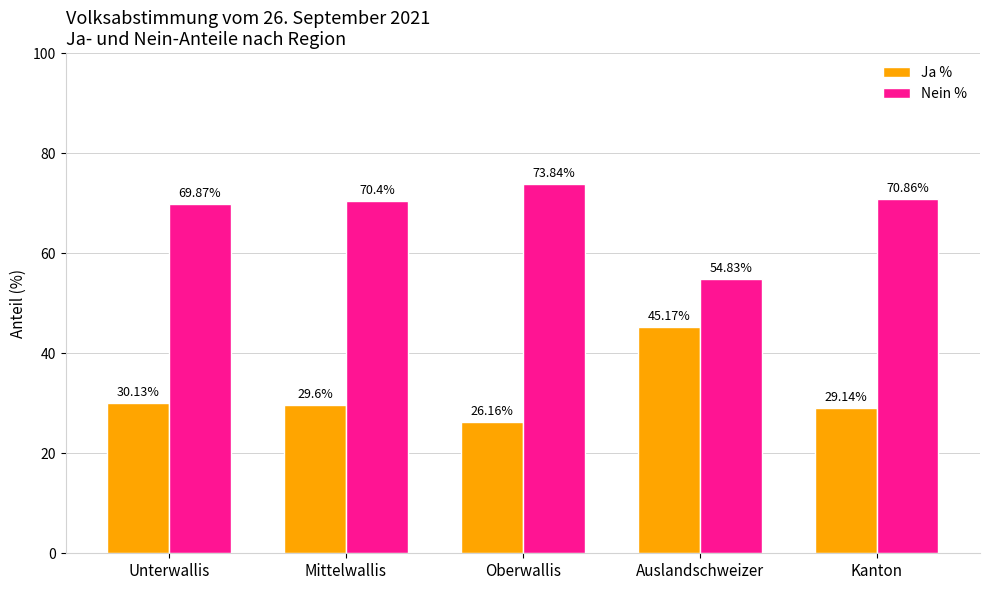

Reading left to right, list all the values displayed in this chart.

Ja %: 30.1	29.6	26.2	45.2	29.1
Nein %: 69.9	70.4	73.8	54.8	70.9